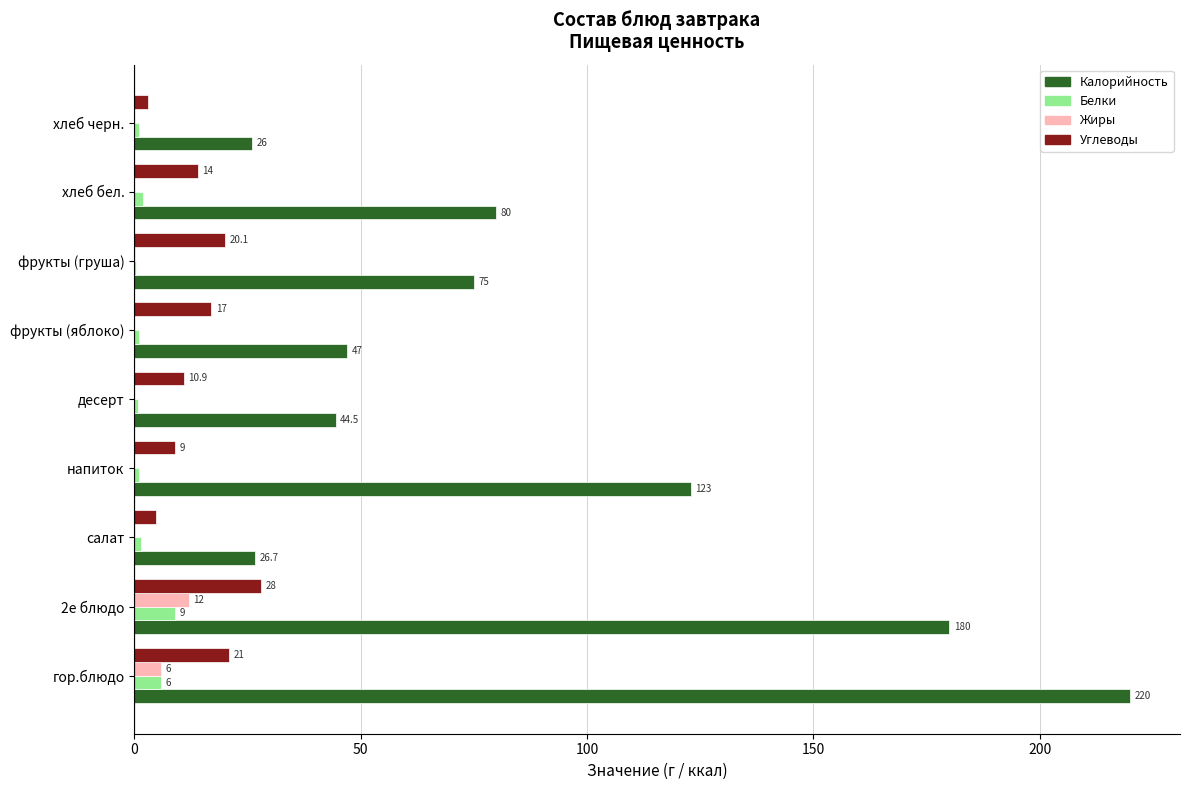

The value of Белки at гор.блюдо is 6.0. True or false?

True